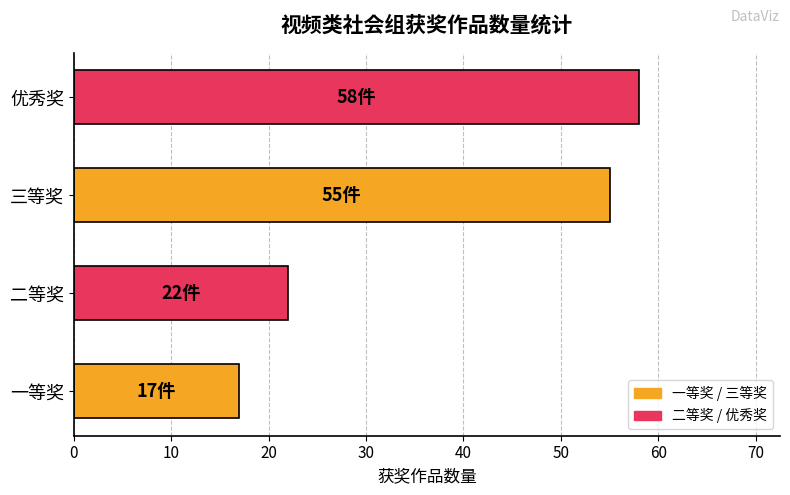

What is the difference between the second highest and second lowest values?

33